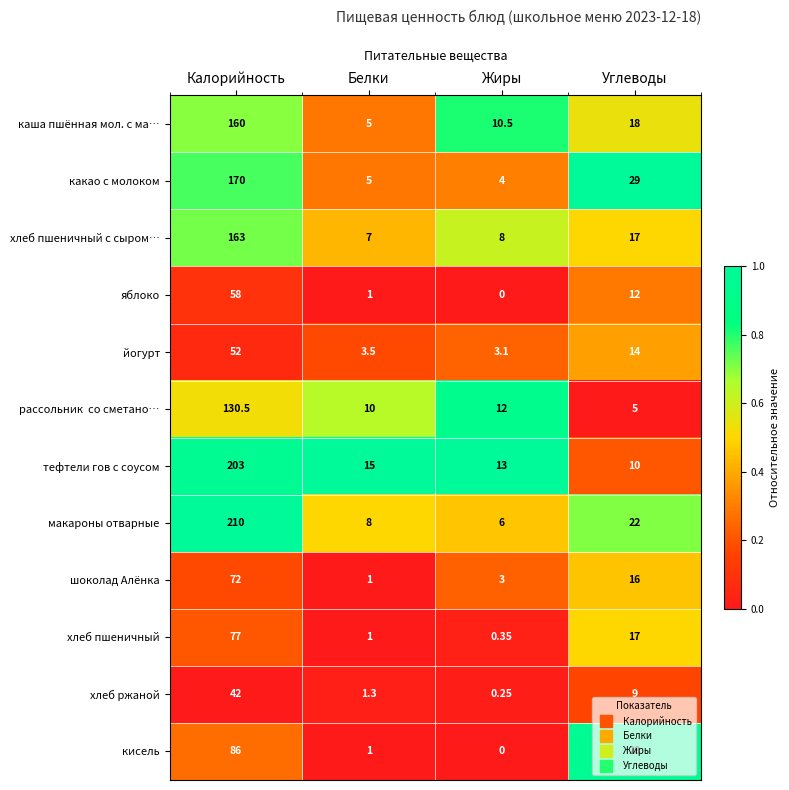

List the labels in order of макароны отварные value, largest first.

Калорийность, Углеводы, Белки, Жиры